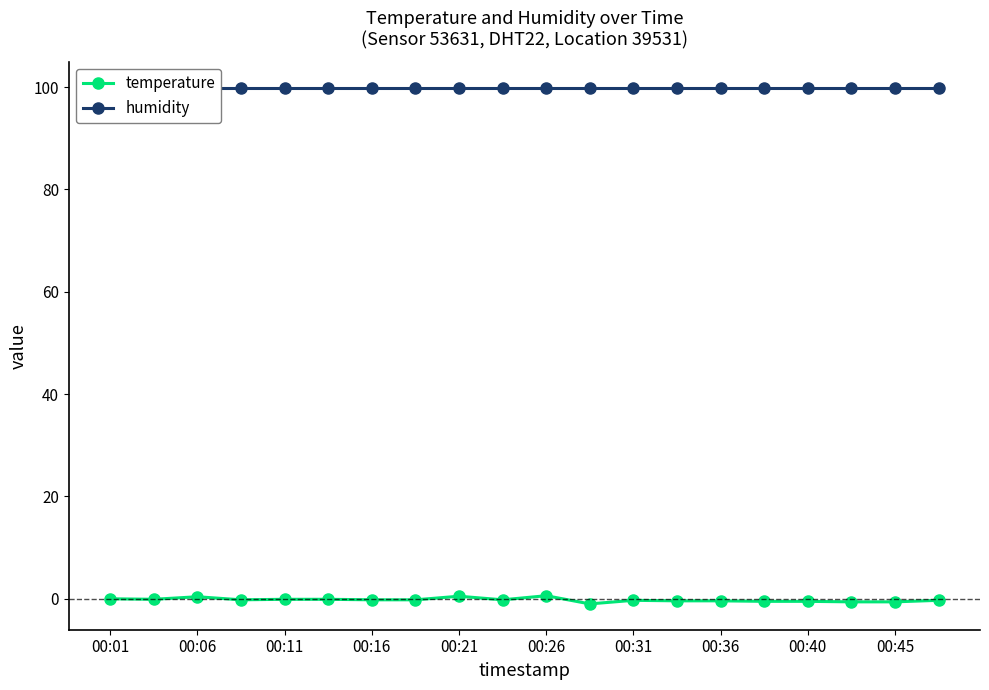

True or false: humidity and temperature intersect in this chart.

False